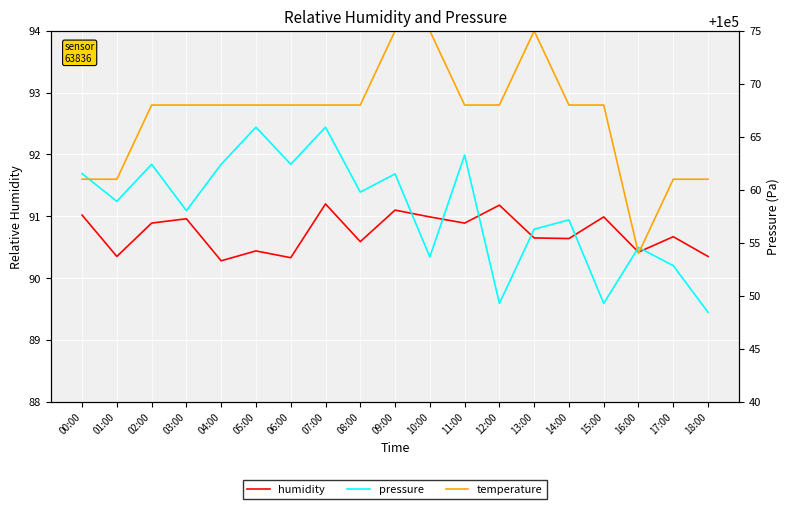

At which category does the chart reach its peak across all series?

09:00